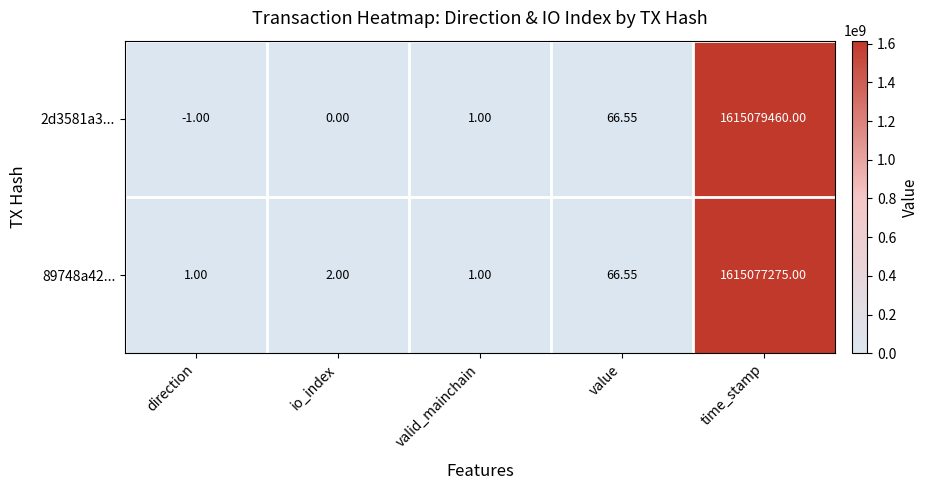

At which label is 89748a42... closest to 807538638?

value